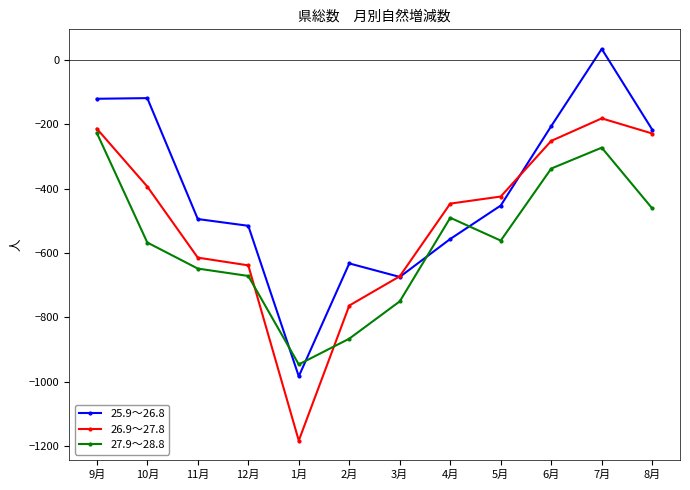

How many data points in 26.9～27.8 are above -424?

5